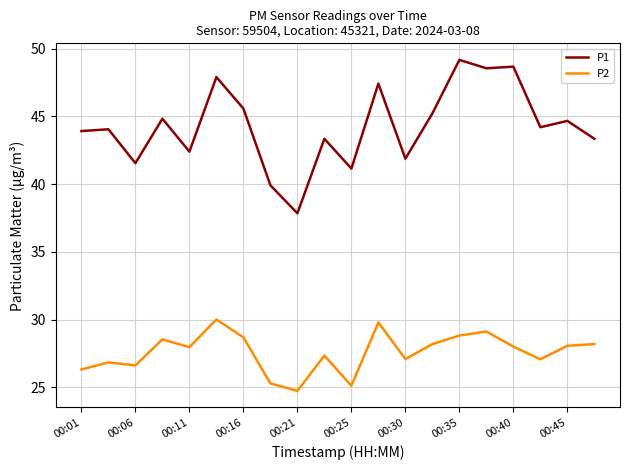

In P2, how many points are lower than both neighbors (excluding endpoints)?

6